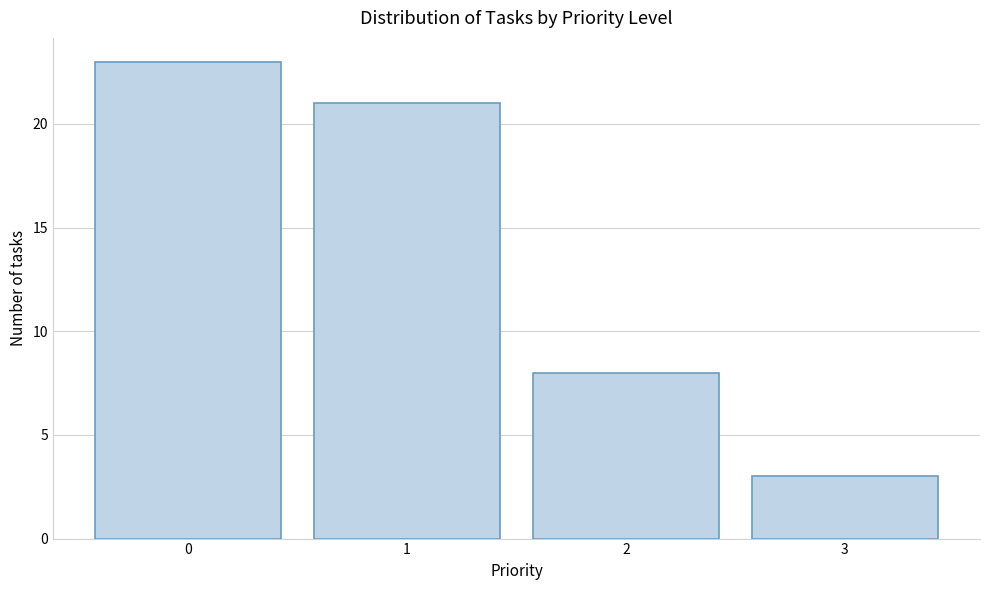

Reading left to right, what are all the values shown in this chart?

0=23	1=21	2=8	3=3